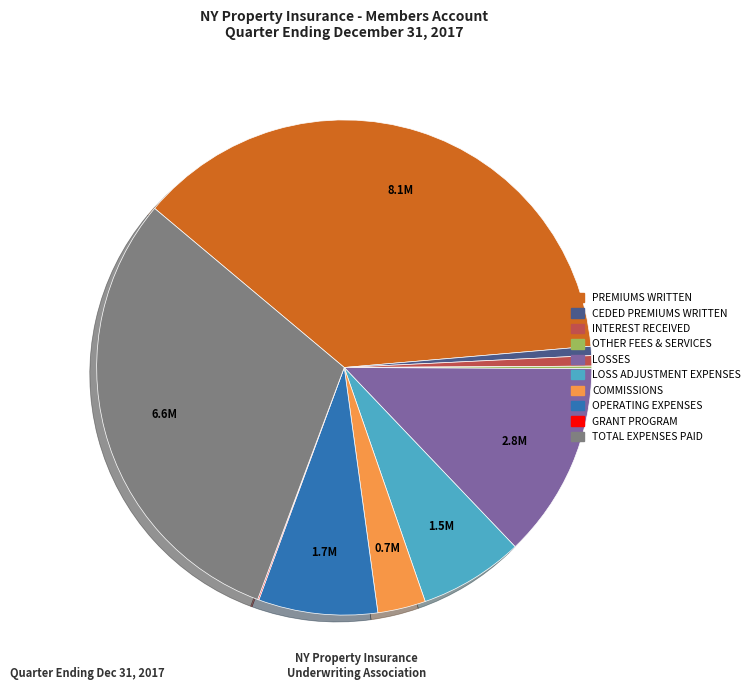

What is the ratio of the value at PREMIUMS WRITTEN to the value at OPERATING EXPENSES?

4.8